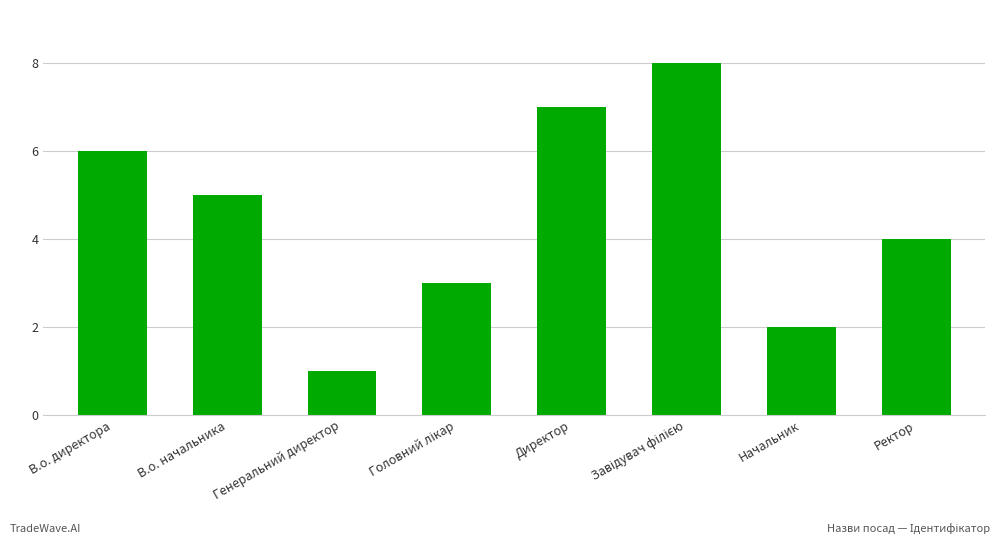

What is the label of the 2nd bar from the left?

В.о. начальника